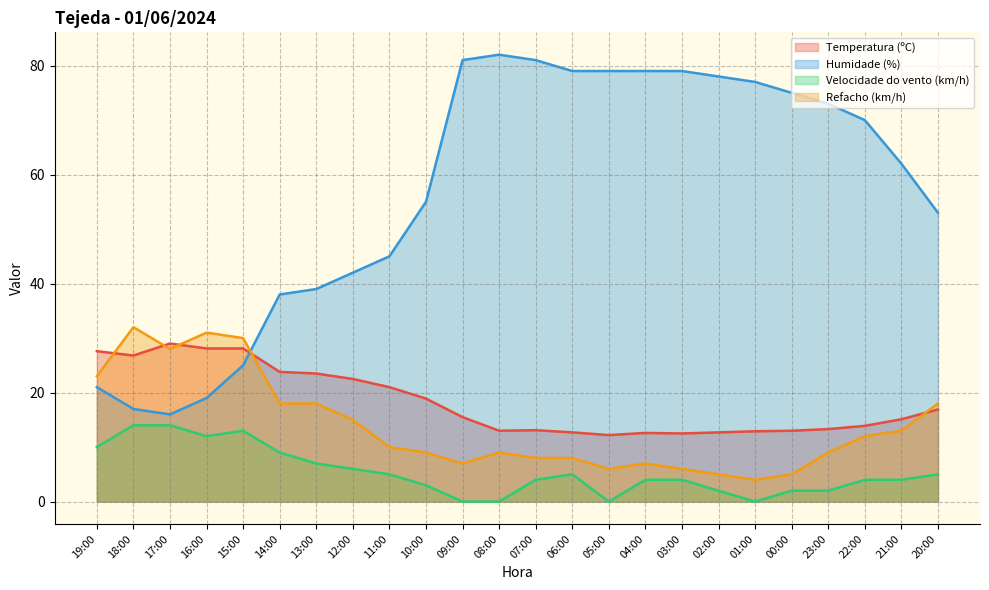

Which category has the lowest value in the Temperatura (ºC) series?

05:00